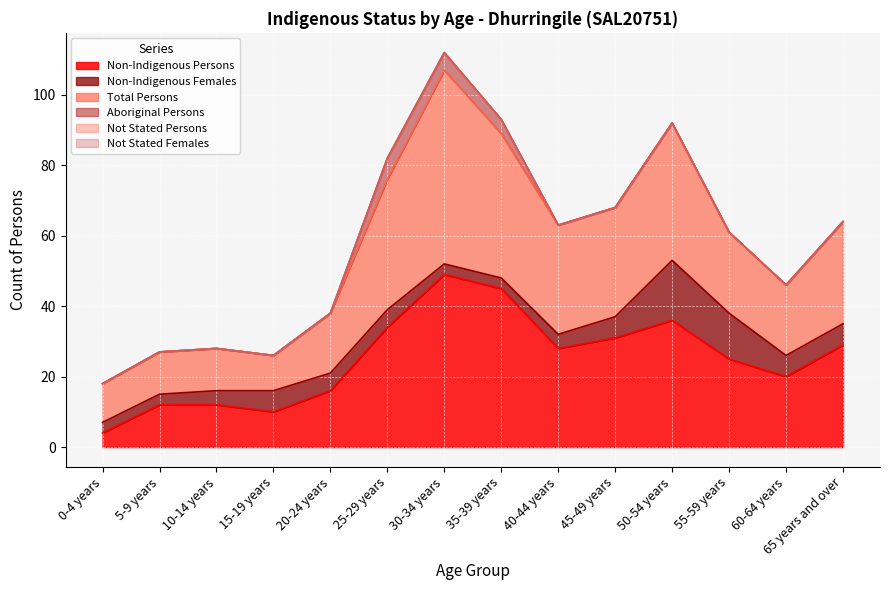

Which series changed the most between 20-24 years and 30-34 years?

Total Persons